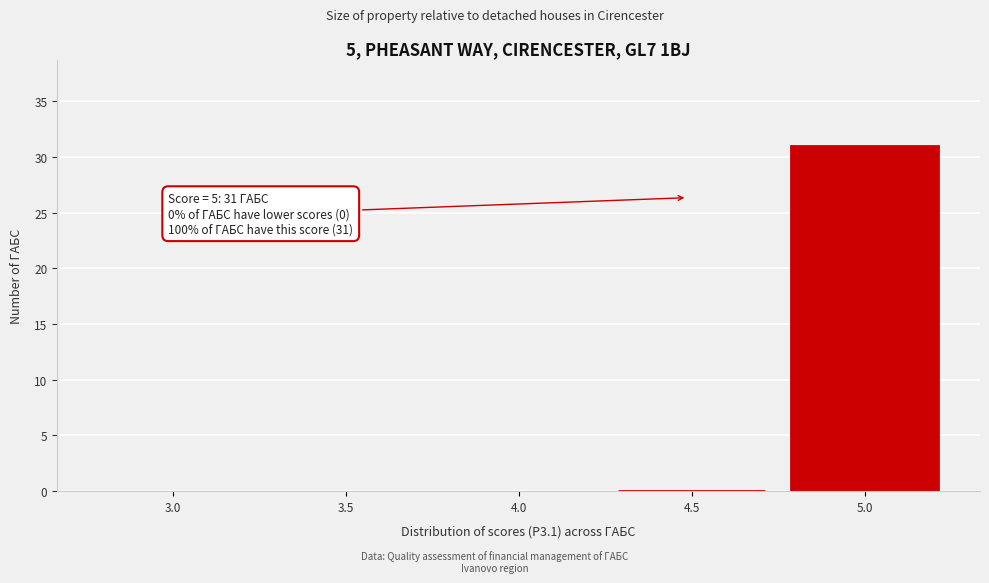

Reading left to right, what are all the values shown in this chart?

3.0=0	3.5=0	4.0=0	4.5=0	5.0=31